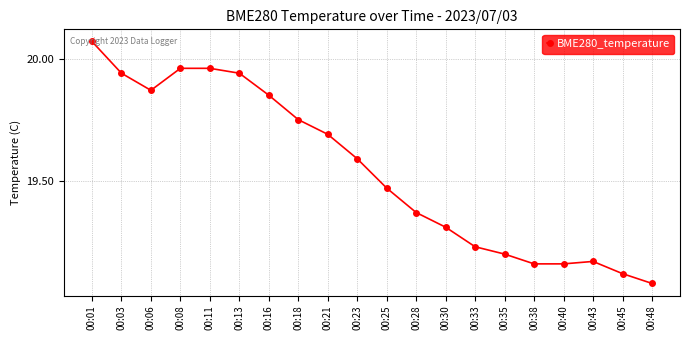

Is it true that the value at 00:21 is 19.7?

True